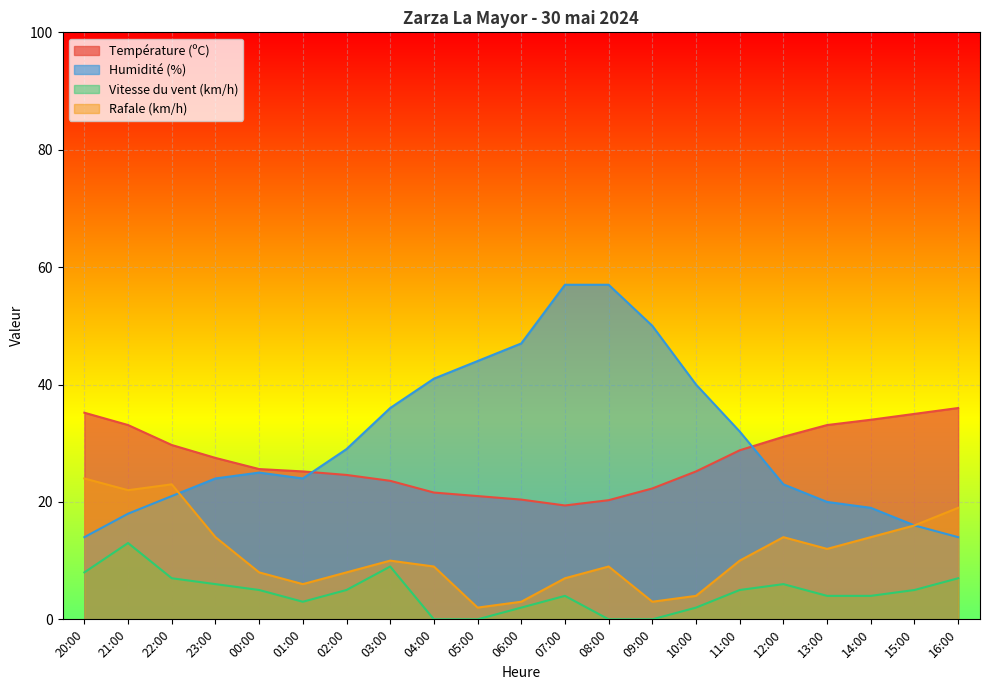

Where do Humidité (%) and Rafale (km/h) first cross each other?

22:00 and 23:00